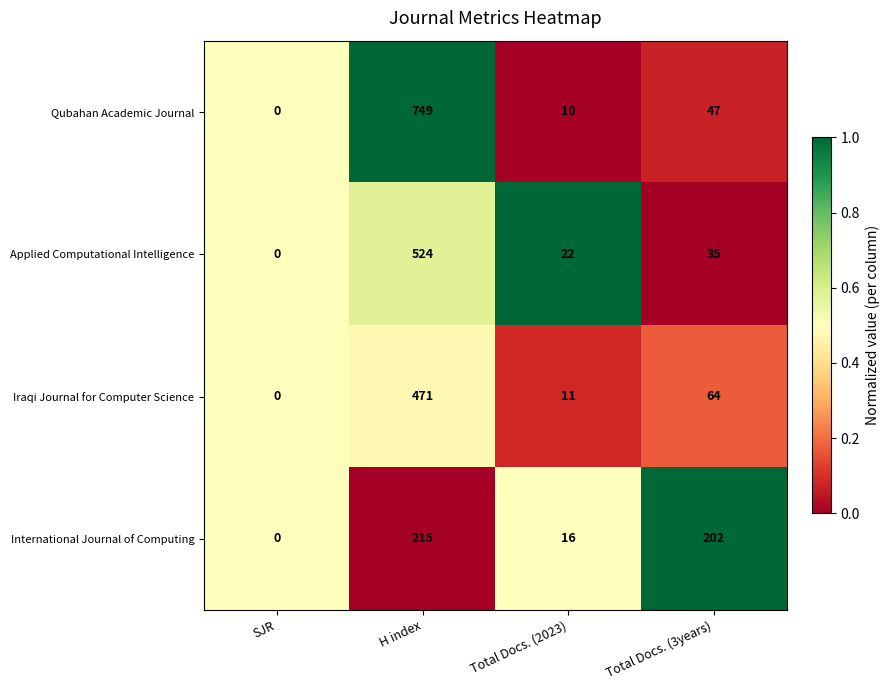

True or false: Iraqi Journal for Computer Science has a value of 471 at H index.

True